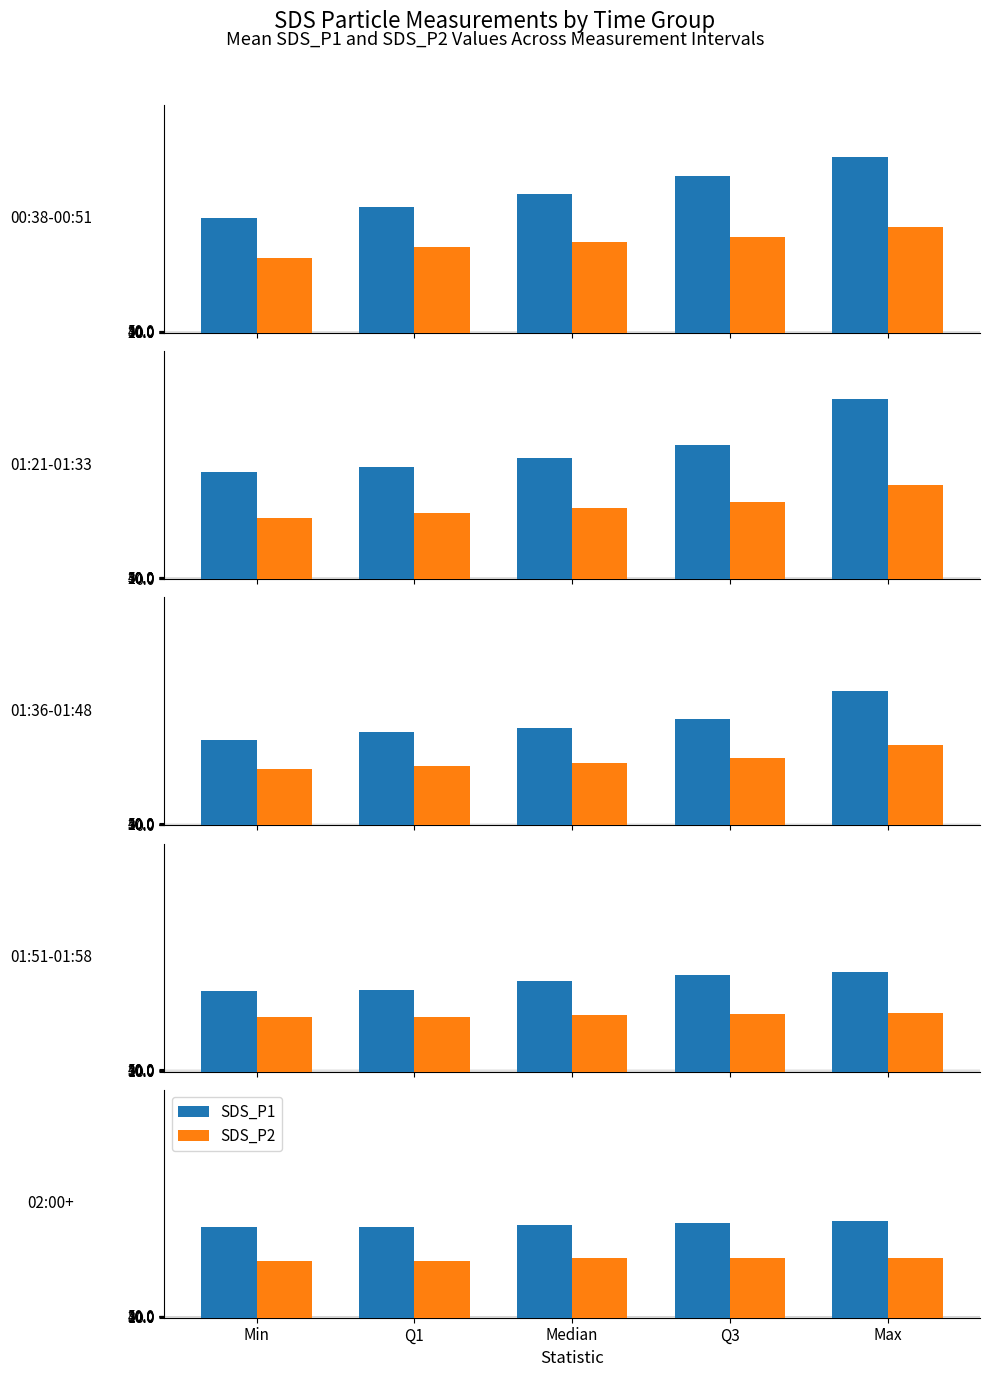

What are all the series names shown in the legend?

SDS_P1, SDS_P2